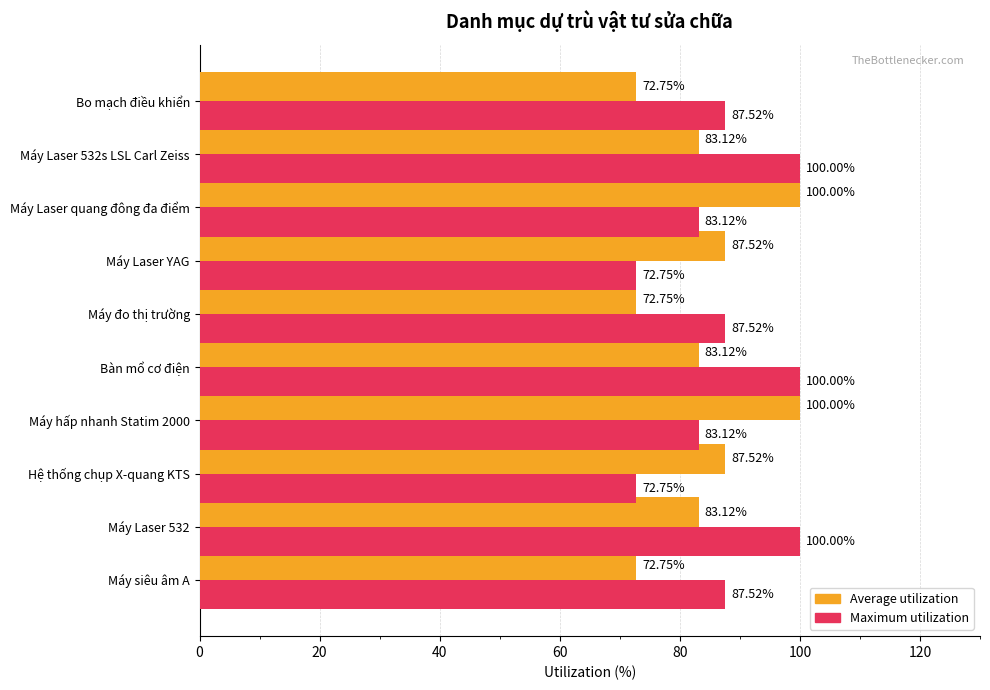

List the series in order of their overall mean, highest first.

Maximum utilization, Average utilization